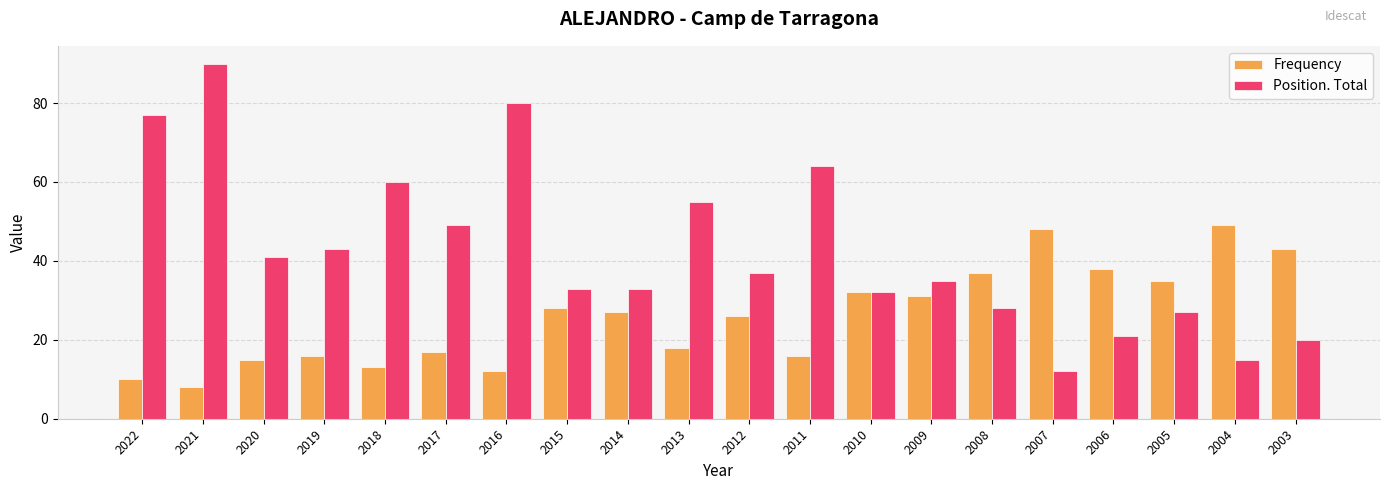

What is the difference between the Position. Total values at 2019 and 2004?

28